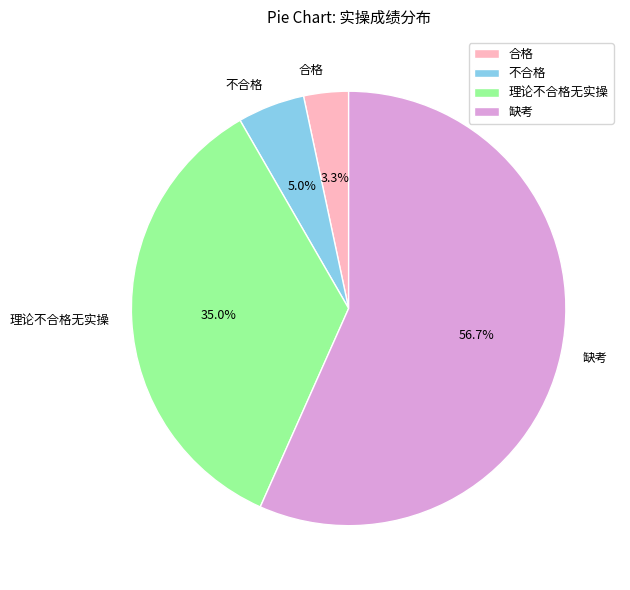

True or false: 理论不合格无实操 accounts for 45% of the total.

False